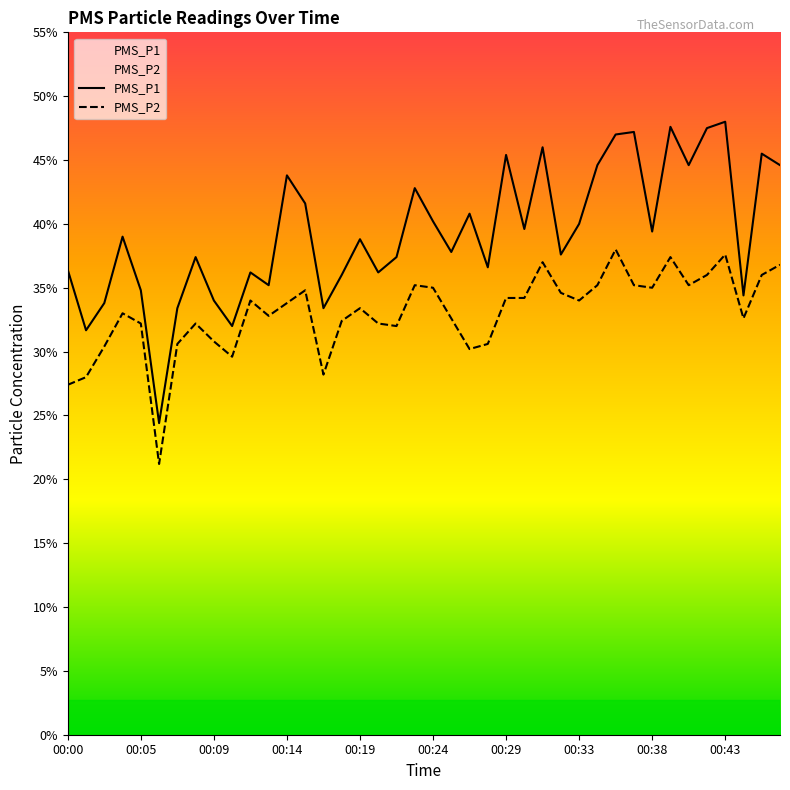

What are all the series names shown in the legend?

PMS_P1, PMS_P2